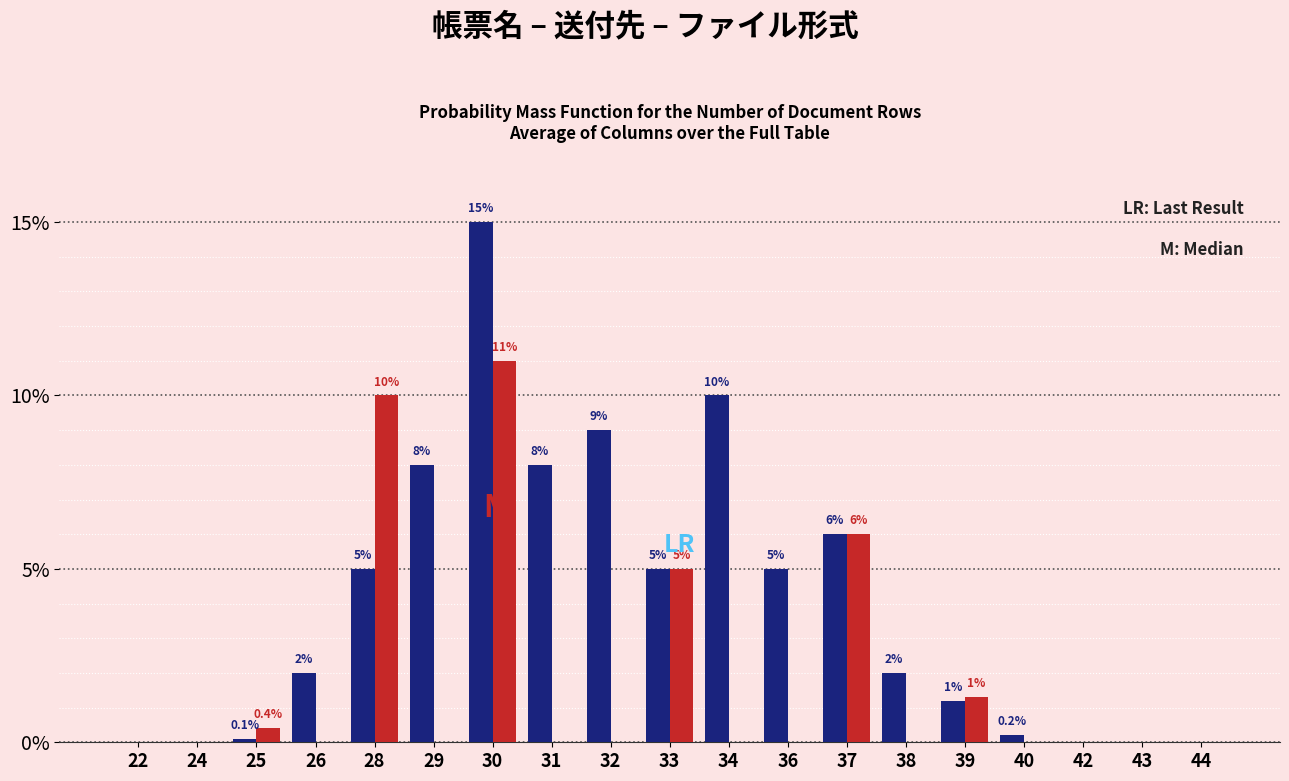

What is the maximum value shown in the chart?

15.0